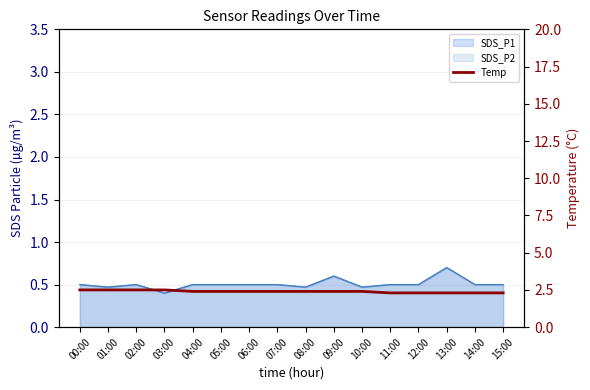

What is the approximate value at 13:00?

2.3